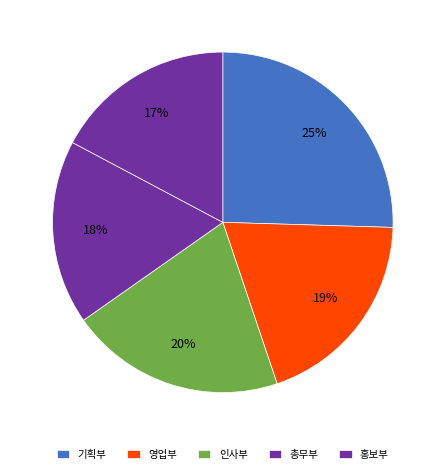

Count the number of slices in the pie.

5